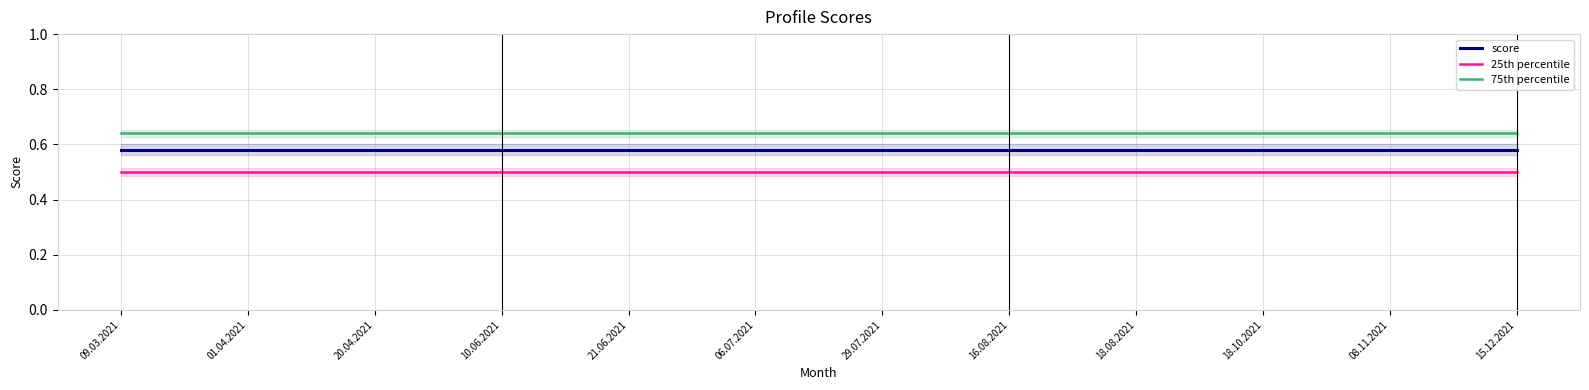

How many series are shown in this chart?

3